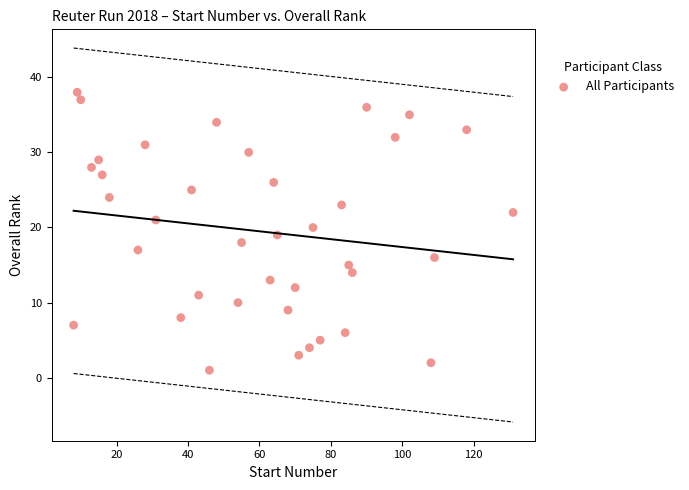

What is the range of X values (max minus min)?

123